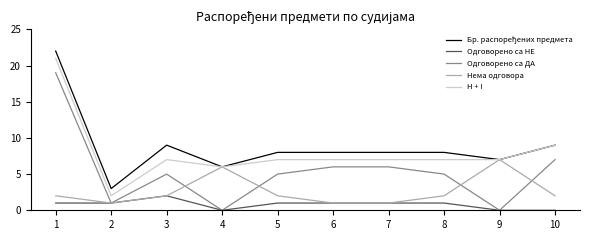

The Одговорено са ДА series shows 1 at 2. True or false?

True